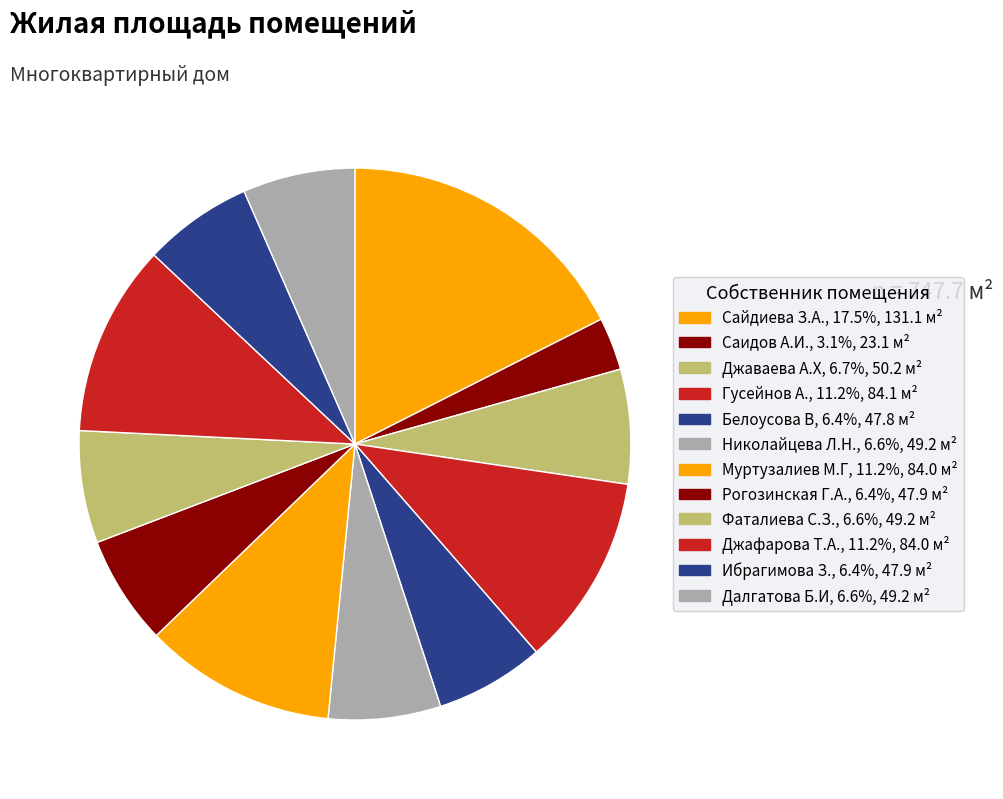

Count the number of slices in the pie.

12